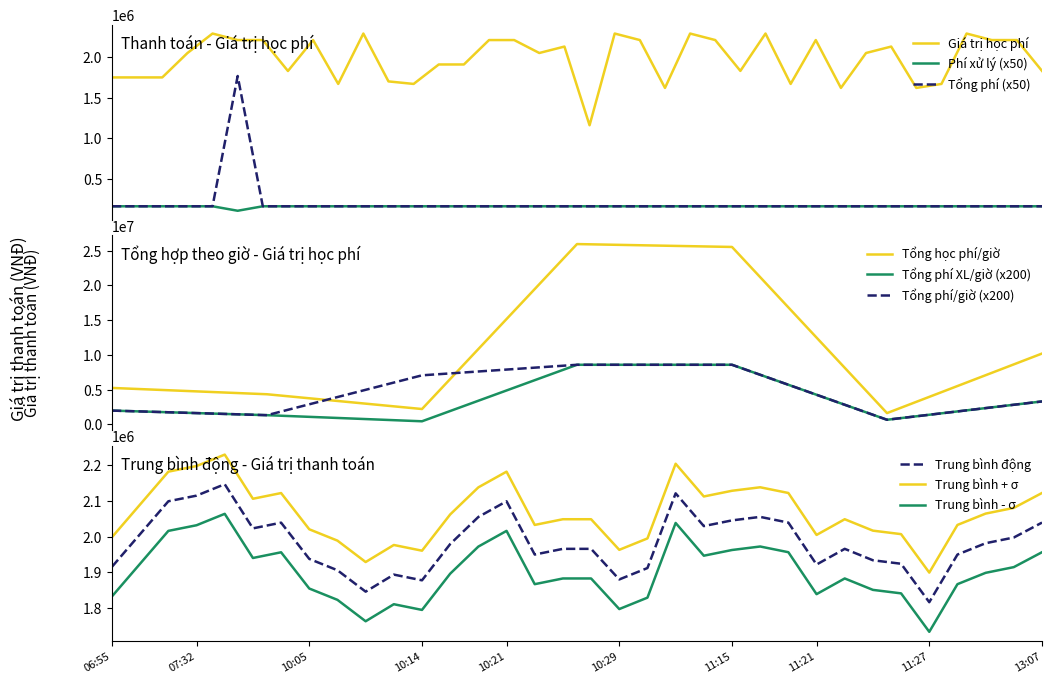

True or false: Giá trị học phí and Tổng phí (x50) cross at least once.

False